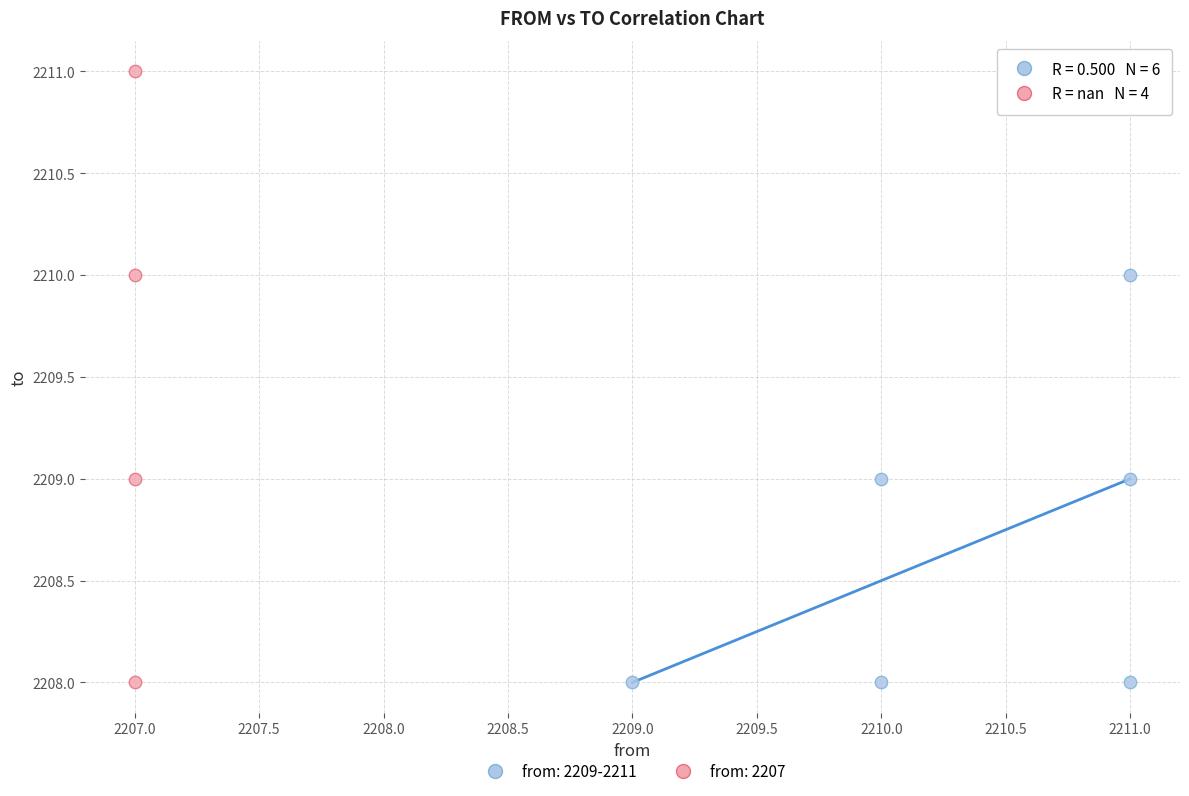

Which series has the widest spread of Y values?

from: 2207